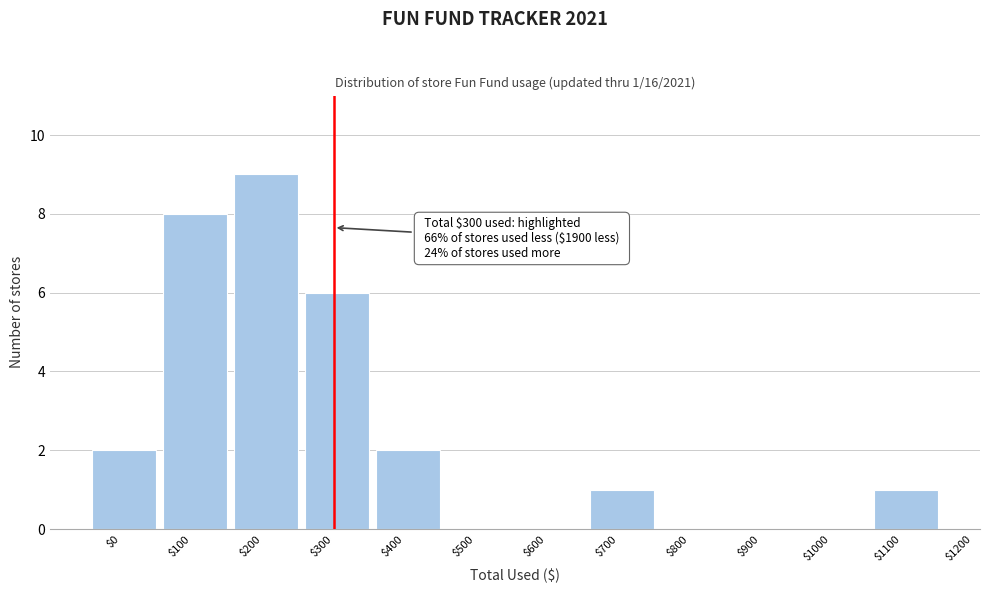

What is the greatest value displayed?

9